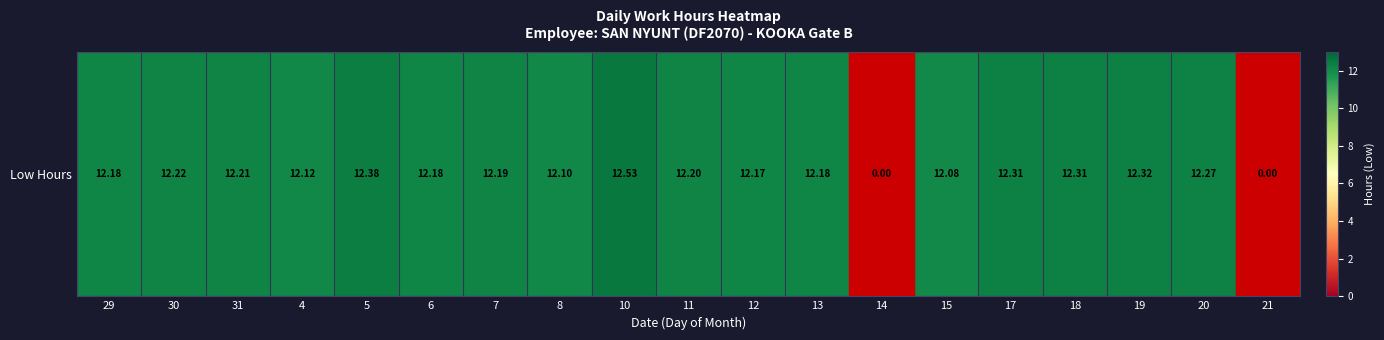

List the labels in order of value, largest first.

10, 5, 19, 17, 18, 20, 30, 31, 11, 7, 29, 6, 13, 12, 4, 8, 15, 14, 21